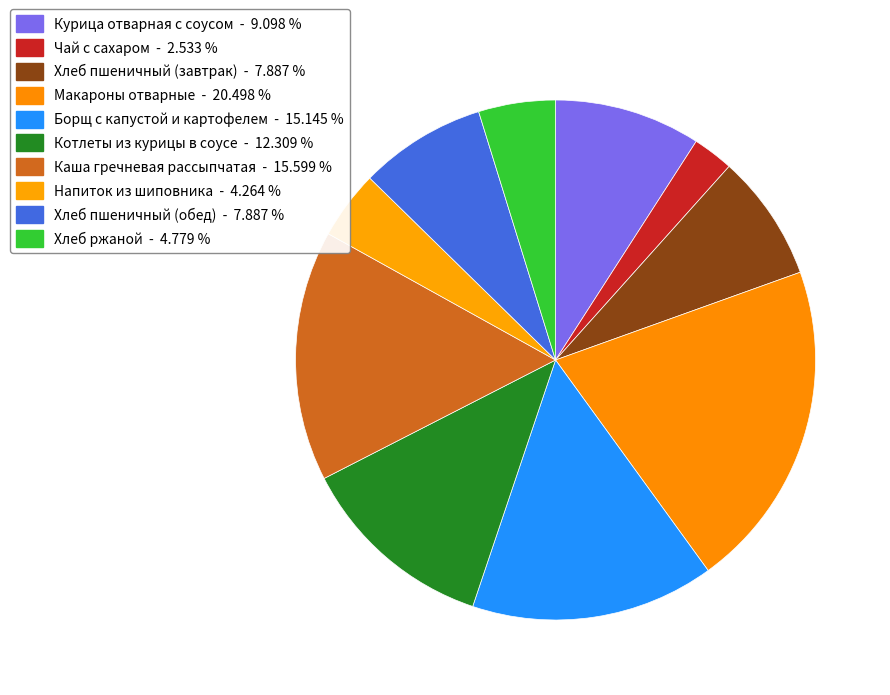

Is there any slice that represents more than half of the pie?

No